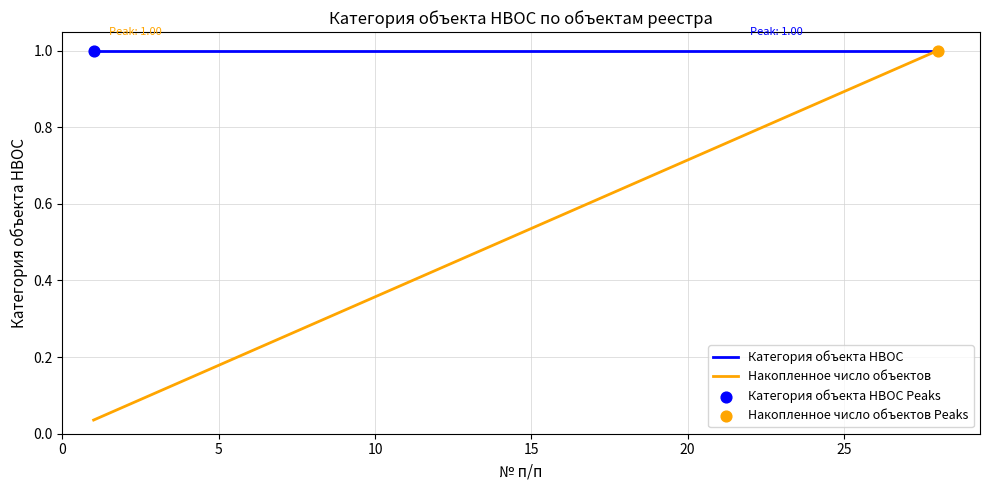

Which series has the largest total across all categories?

Категория объекта НВОС